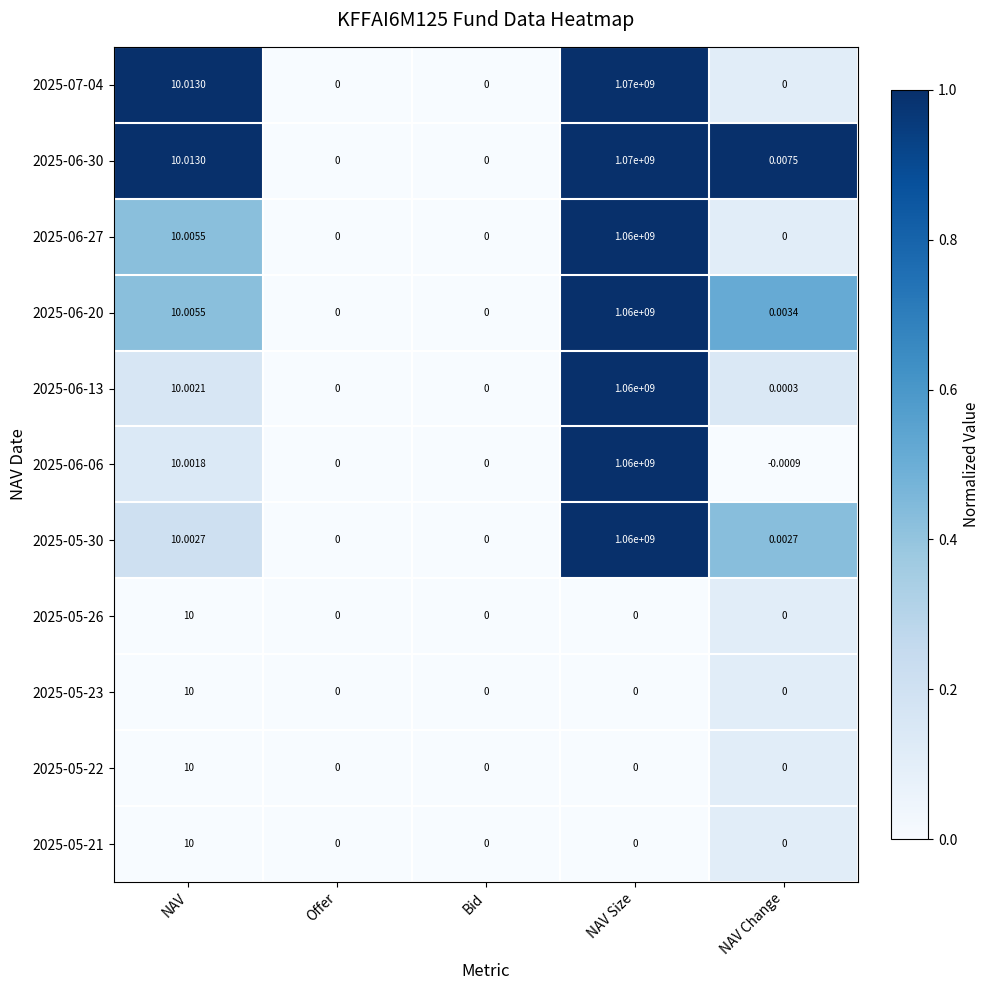

Is the value of 2025-06-06 at NAV Size greater than the value of 2025-05-26 at Offer?

Yes